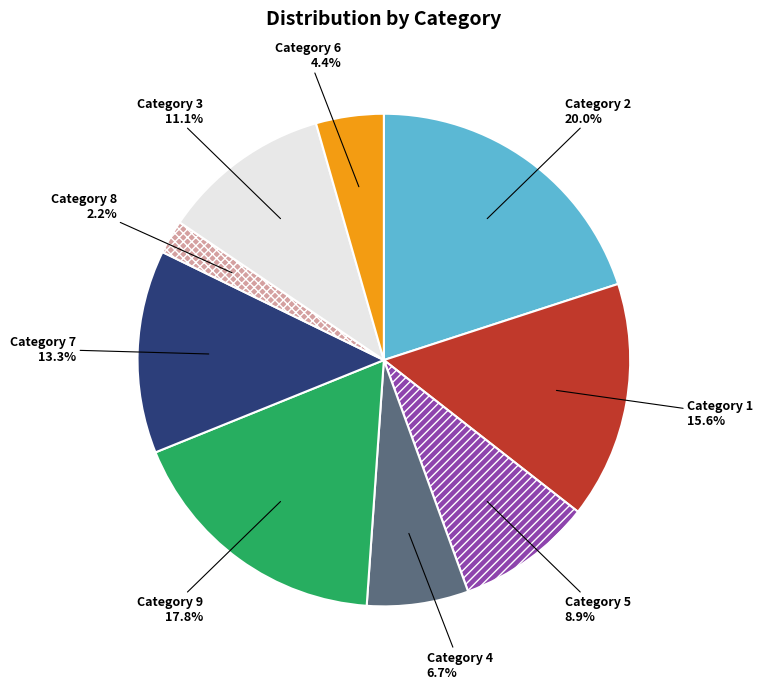

Is there any slice that represents more than half of the pie?

No